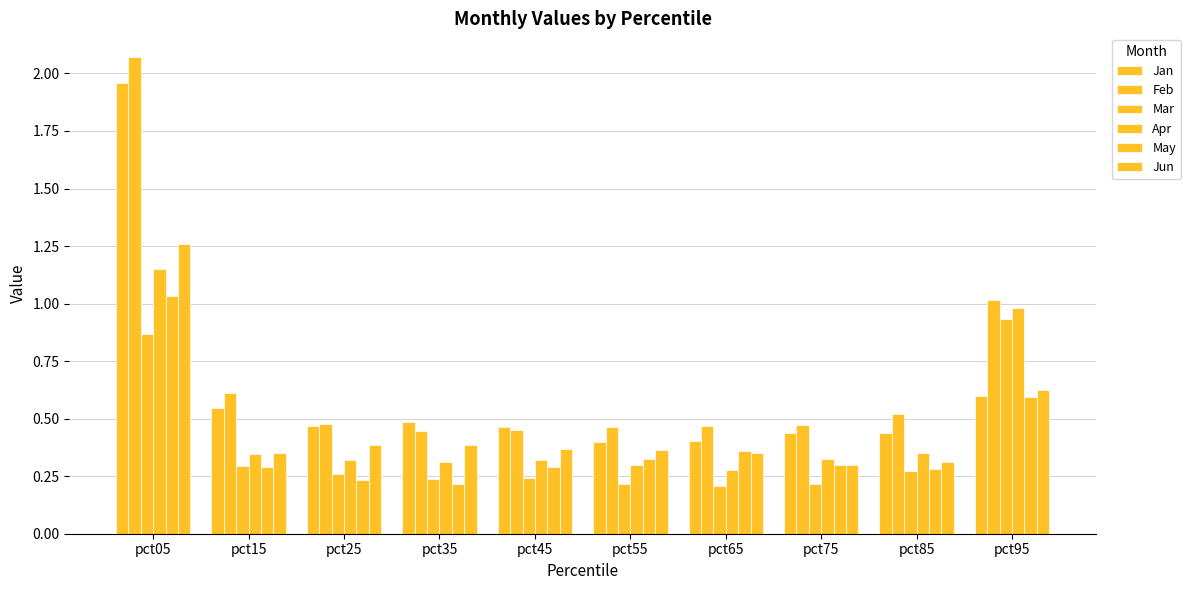

Which series has the largest range (max minus min)?

Feb